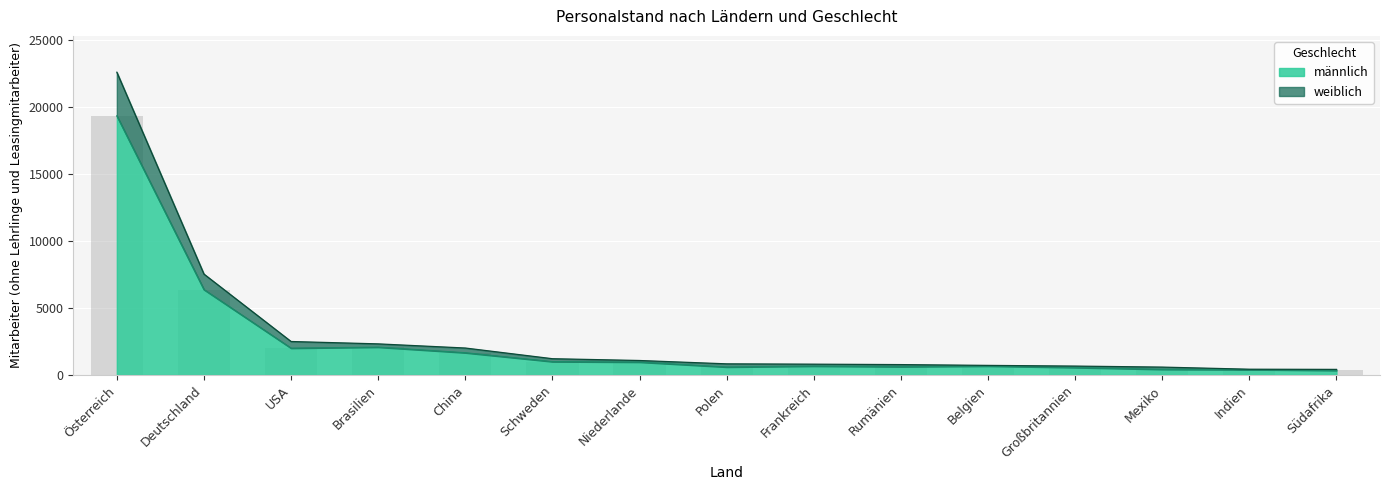

Which category has the highest value in the männlich series?

Österreich